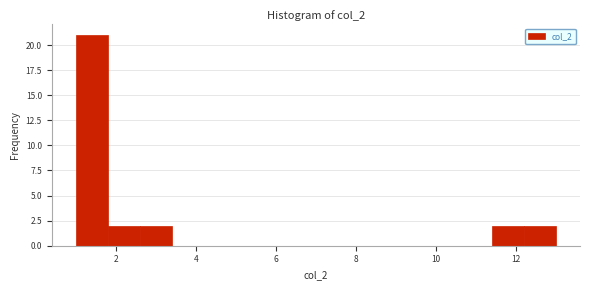

Reading left to right, transcribe this chart: for each bar, give the range it covers on the x-axis and its height. The values are not printed on the chart, so give them approximately, as read against the axis.

1.0 to 1.8: 21
1.8 to 2.6: 2
2.6 to 3.4: 2
3.4 to 4.2: 0
4.2 to 5.0: 0
5.0 to 5.8: 0
5.8 to 6.6: 0
6.6 to 7.4: 0
7.4 to 8.2: 0
8.2 to 9.0: 0
9.0 to 9.8: 0
9.8 to 10.6: 0
10.6 to 11.4: 0
11.4 to 12.2: 2
12.2 to 13.0: 2